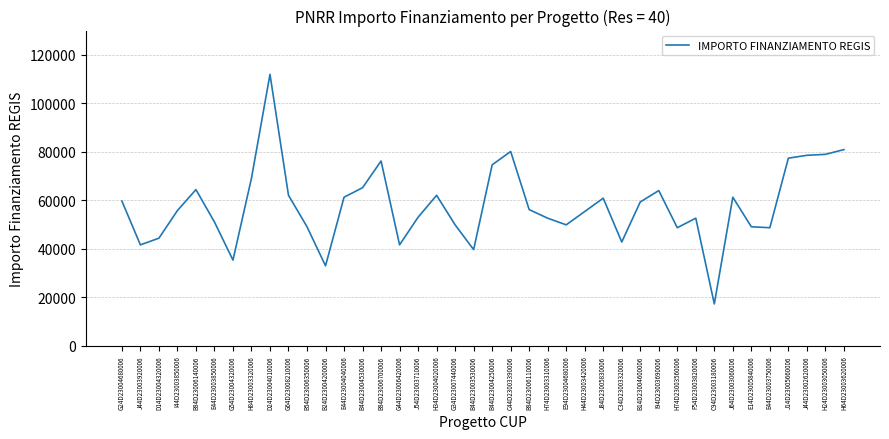

What is the sum of all values?

2315971.4